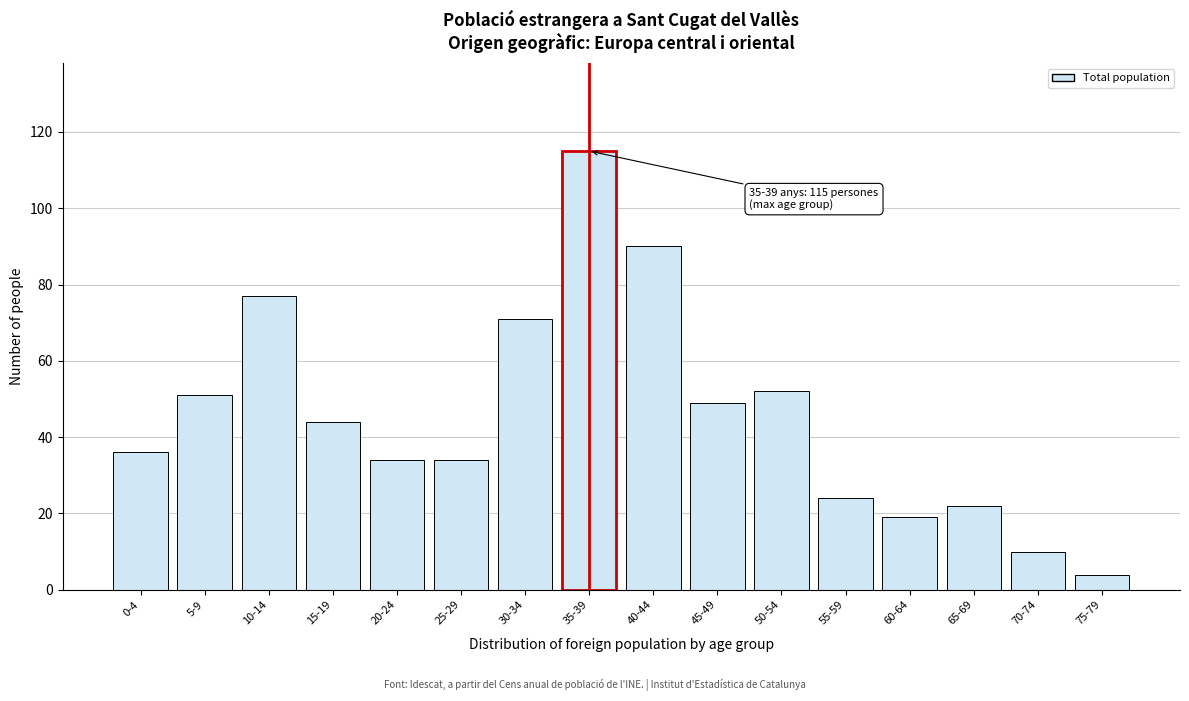

Reading right to left, extract all data points from this chart.

4	10	22	19	24	52	49	90	115	71	34	34	44	77	51	36